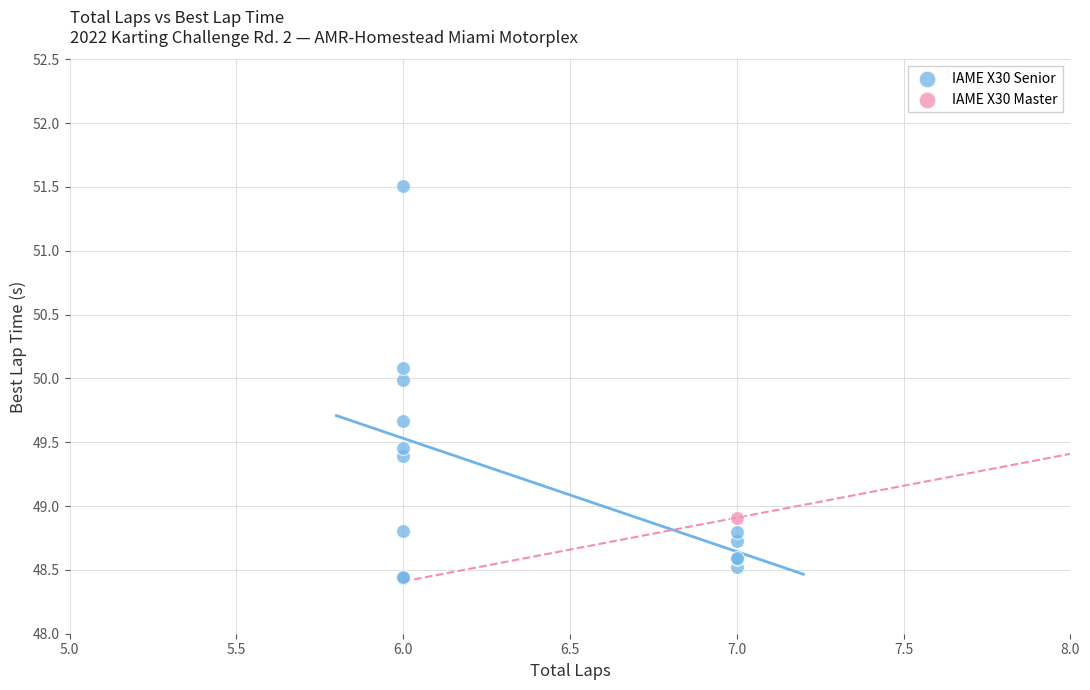

What are all the series names shown in the legend?

IAME X30 Senior, IAME X30 Master